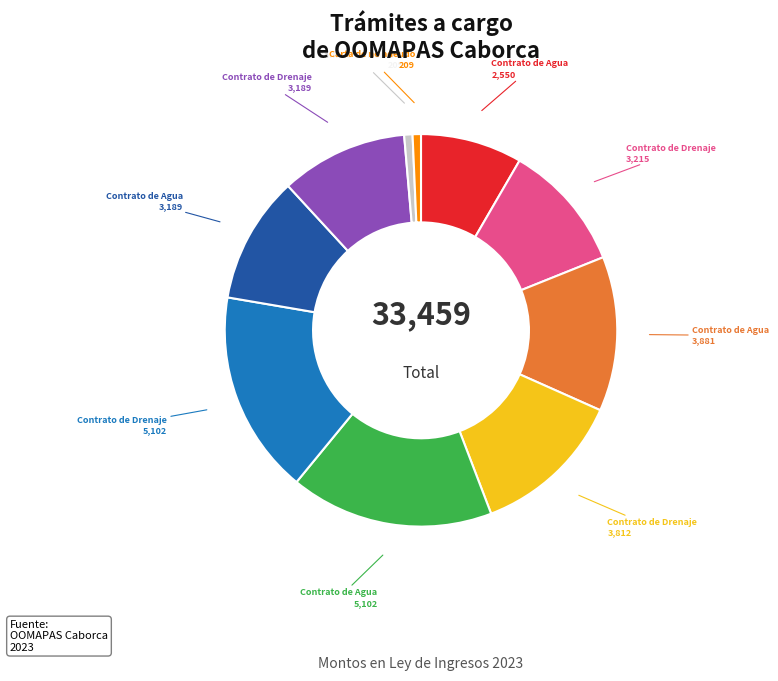

Is there a majority slice in this chart?

No